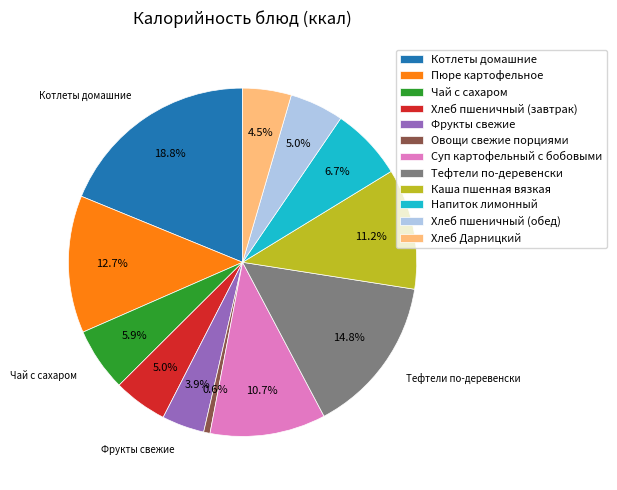

What is the smallest slice in the pie chart?

Овощи свежие порциями